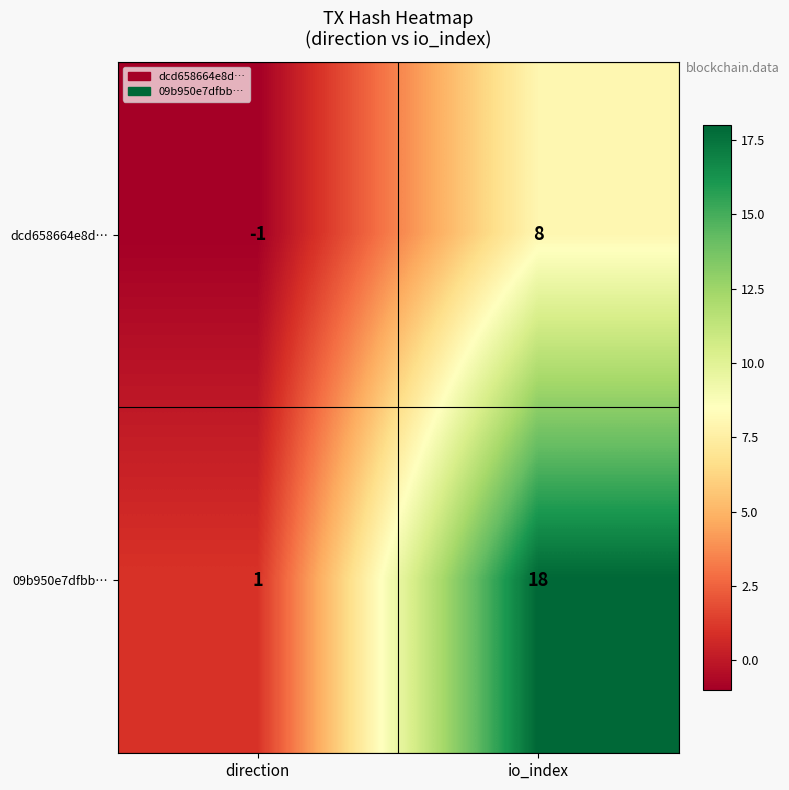

What is the greatest value displayed?

18